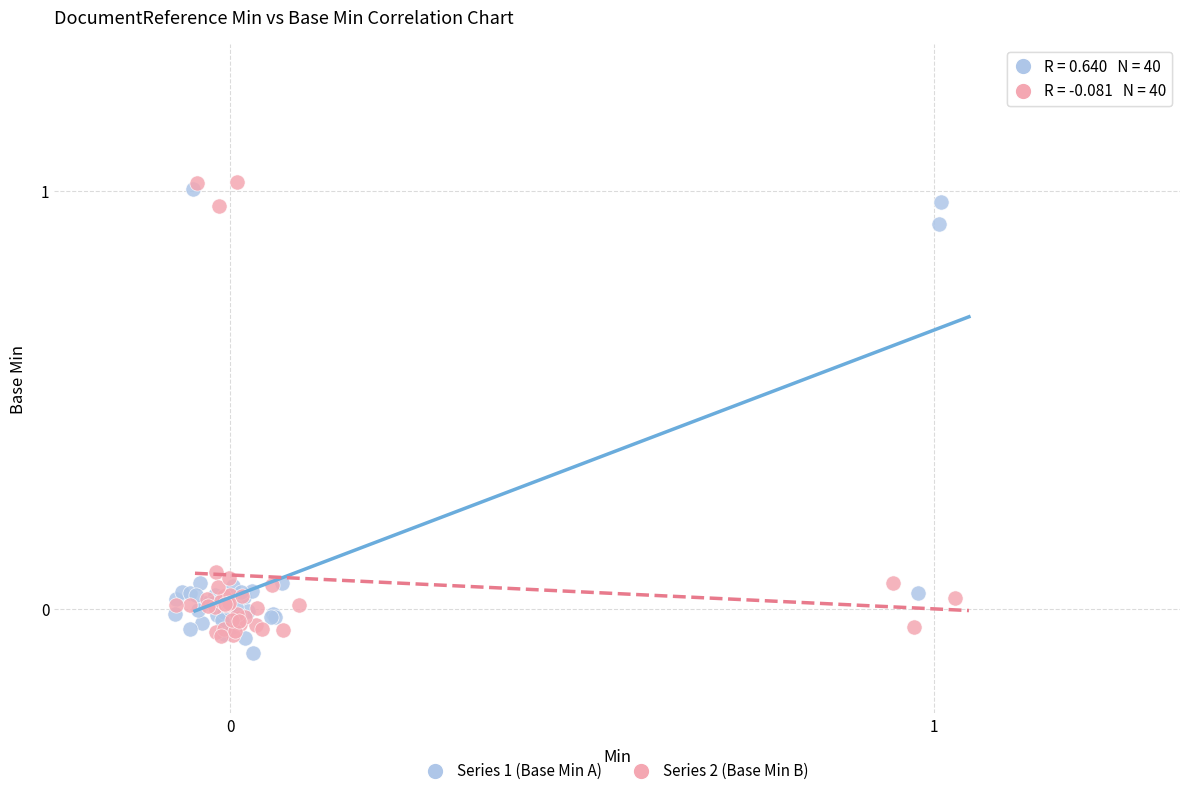

What are all the series names shown in the legend?

Series 1 (Base Min A), Series 2 (Base Min B)